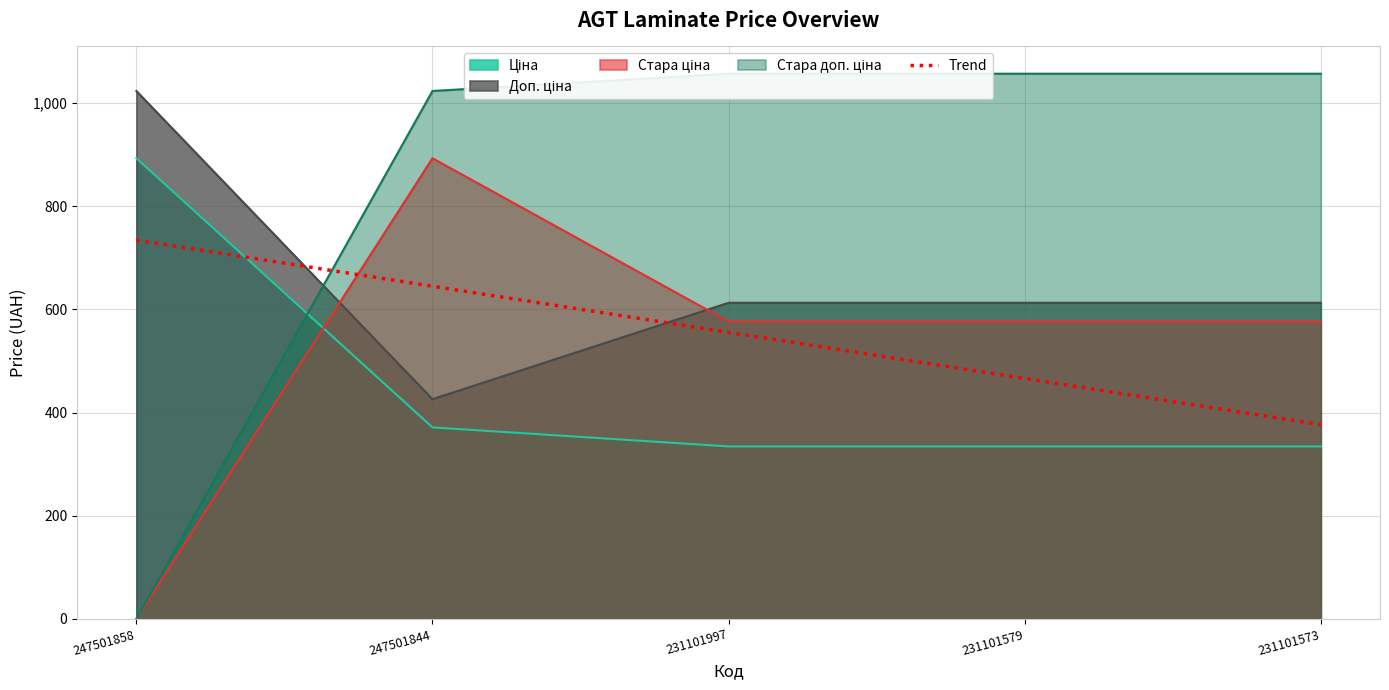

How many data points are above 555?

3